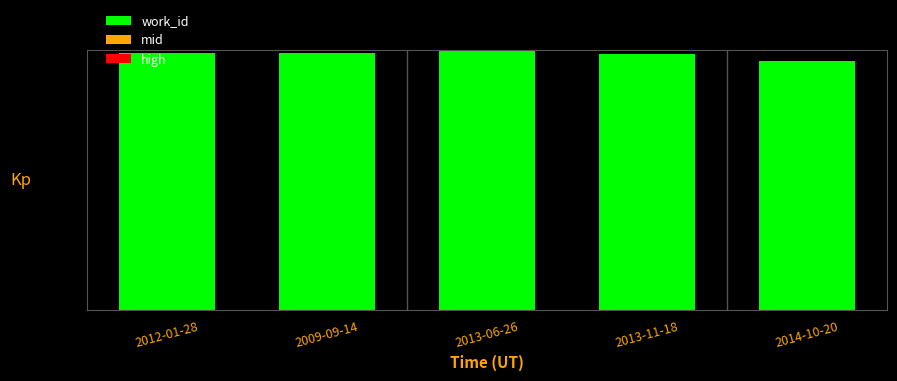

Which has a higher value, 2012-01-28 or 2014-10-20?

2012-01-28